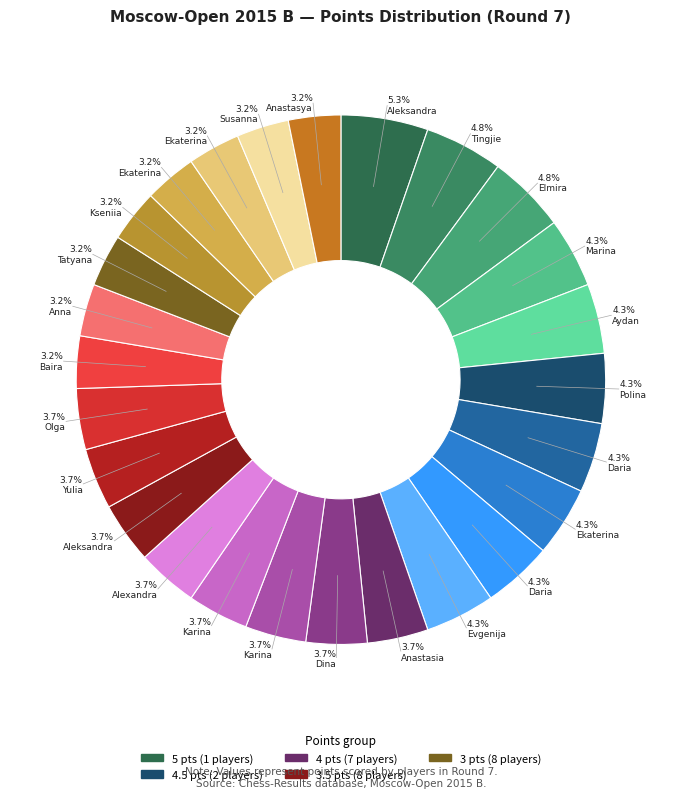

To the nearest percent, what is the difference between the largest and smallest slice percentages?

2%